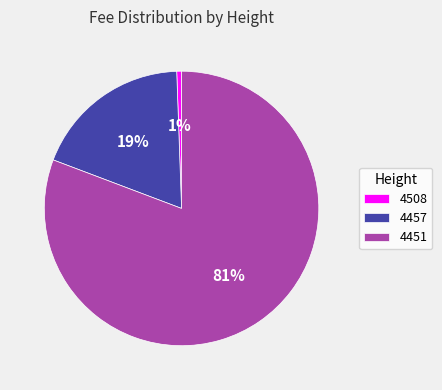

How many slices are in this pie chart?

3